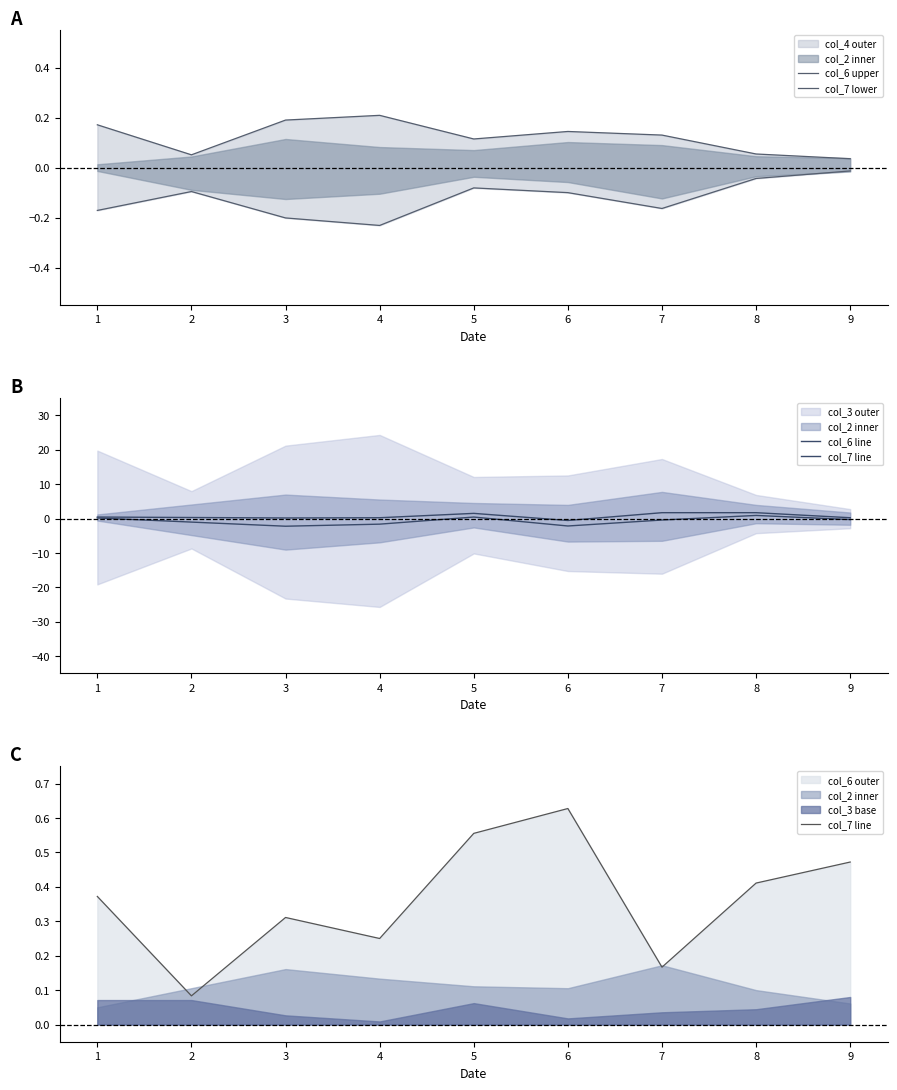

The value of col_6 upper at 4 is 0.1. True or false?

False